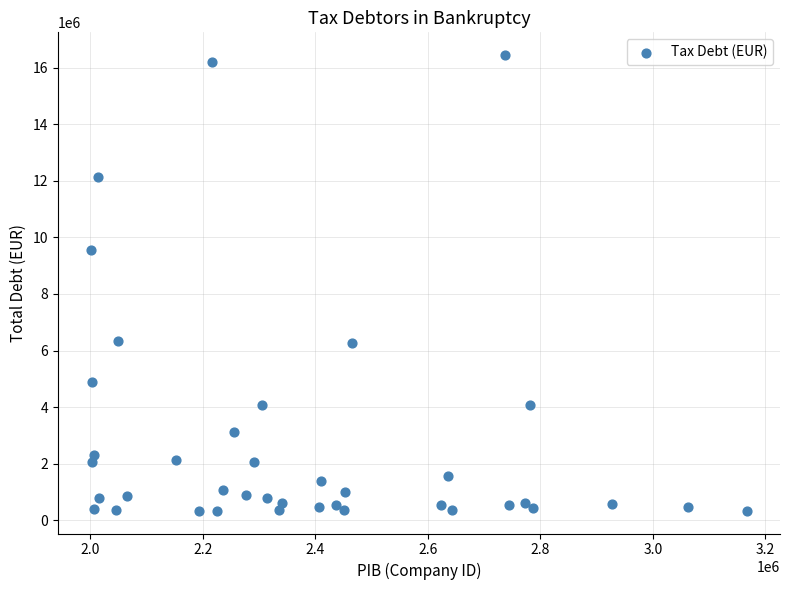

What is the range of X values (max minus min)?

1166953.0